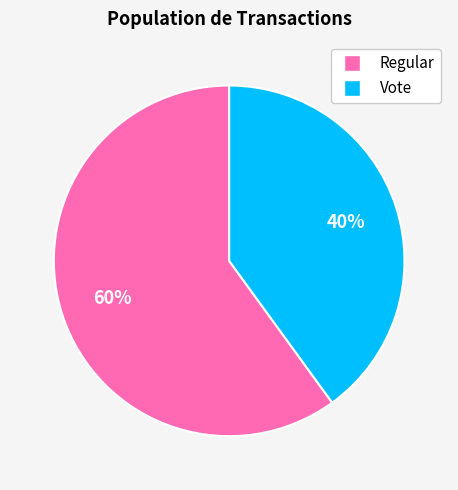

The Regular slice represents 65% of the pie. True or false?

False